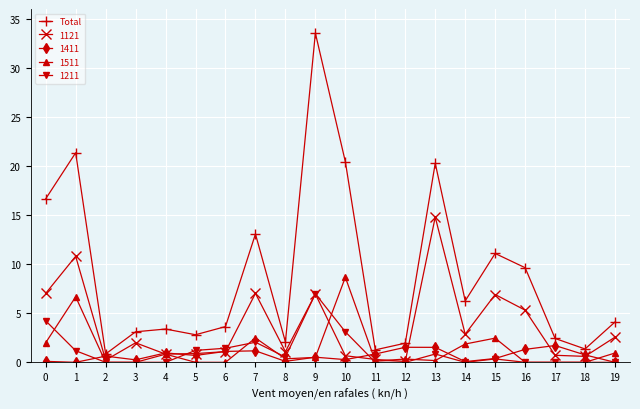

List the series in order of their peak value, highest first.

Total, 1121, 1511, 1211, 1411